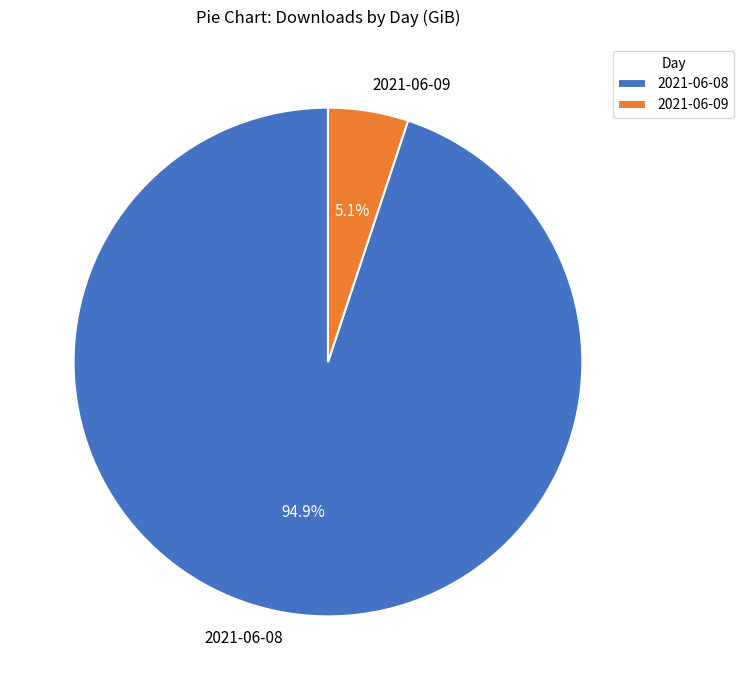

Is it true that 2021-06-08 is 95% of the pie?

True